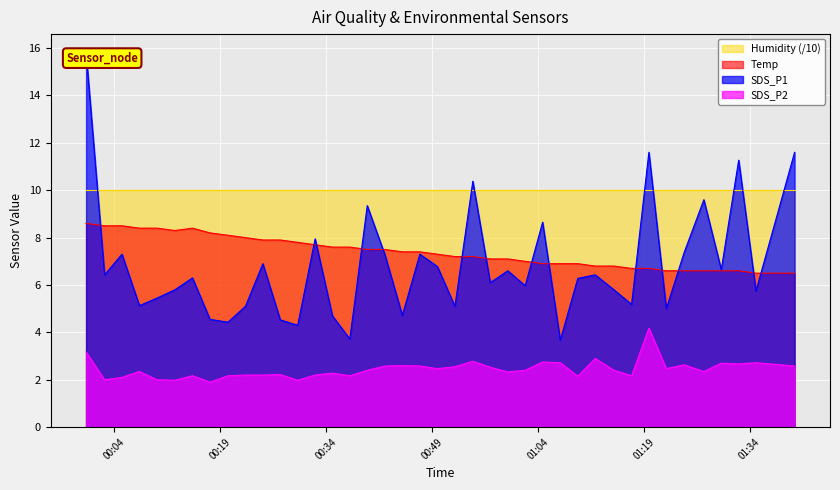

What is the minimum value for Temp?

6.5